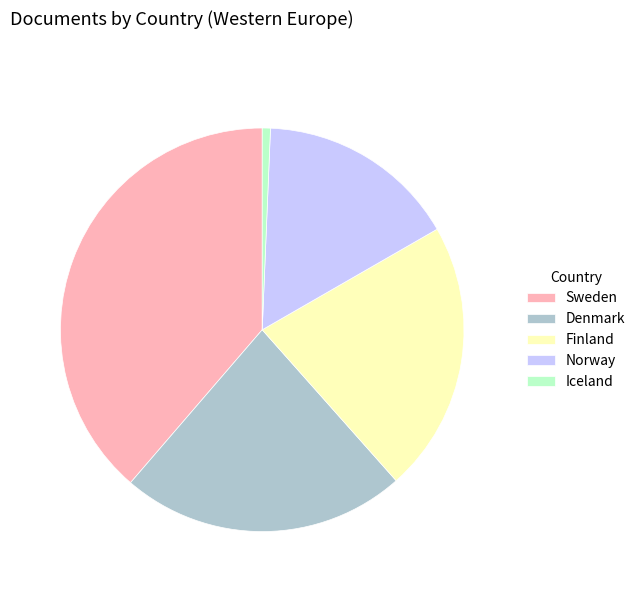

Do Norway and Denmark together represent more than half of the pie?

No